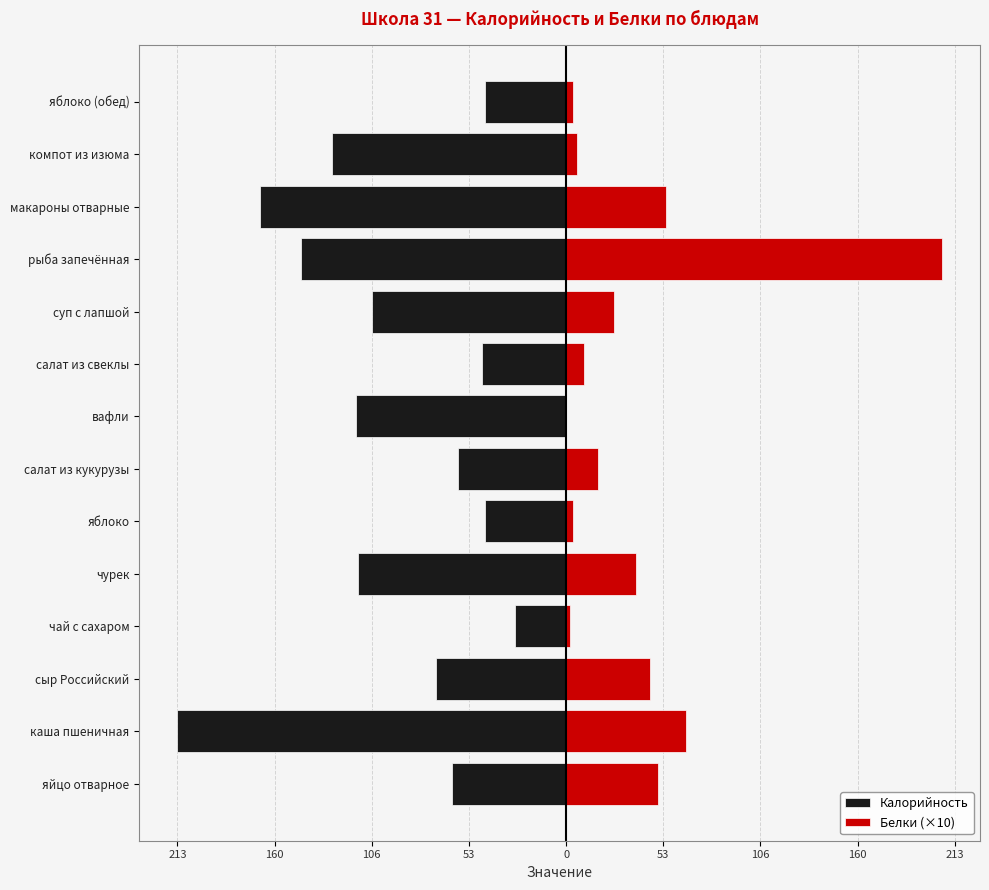

The Калорийность series shows -69.5 at яблоко. True or false?

False